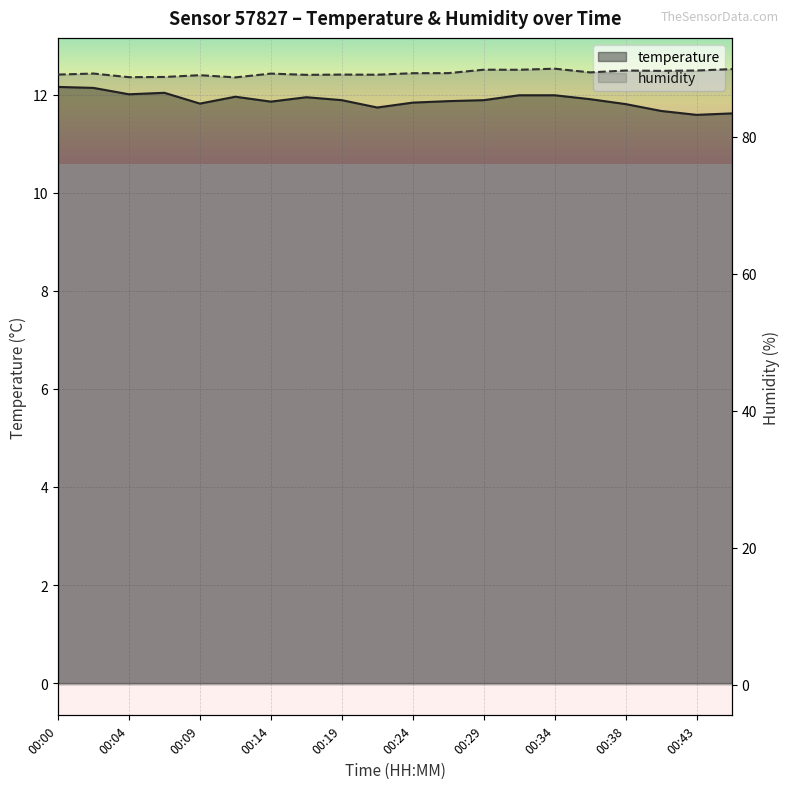

True or false: humidity and temperature cross at least once.

False